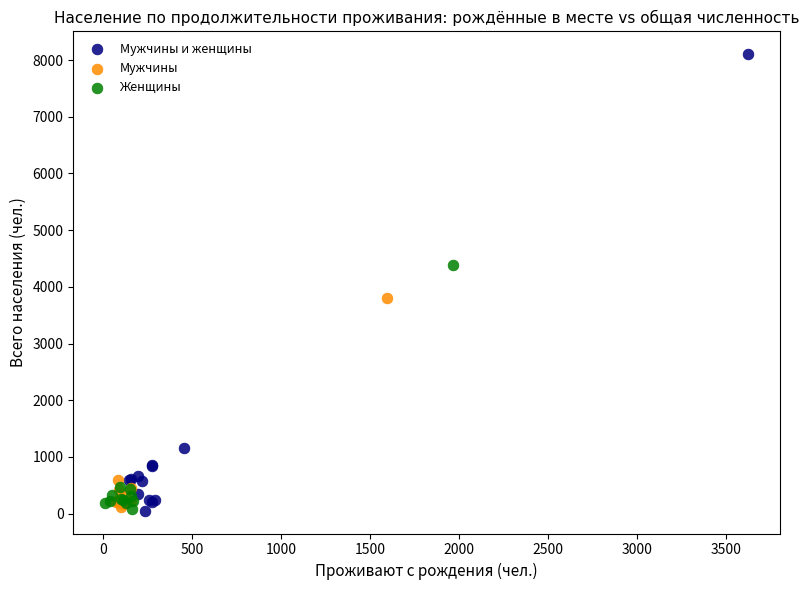

Which series contains the highest Y value?

Мужчины и женщины